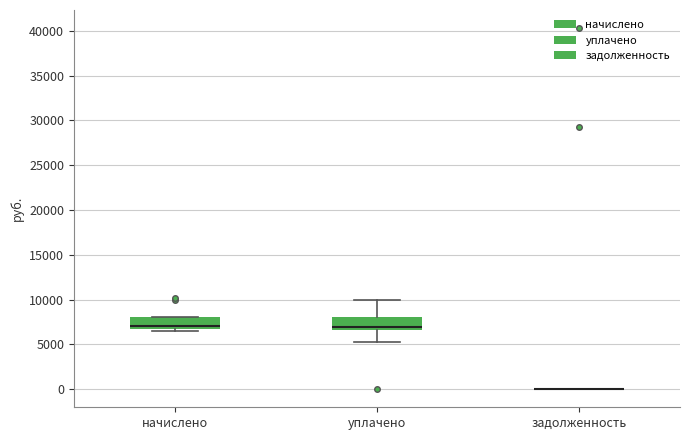

Reading left to right, read every box against the y-axis: the position of its median line, the range the box covers, and the ends of its whiskers. The values are not printed on the chart, so give them approximately, as read against the axis.

начислено: median 7000, box 6500 to 8000, whiskers 6500 (just below the box's lower edge) to 8000
уплачено: median 7000, box 6500 to 8000, whiskers 5500 to 10000
задолженность: box collapsed to a line at 0, whiskers 0 to 0